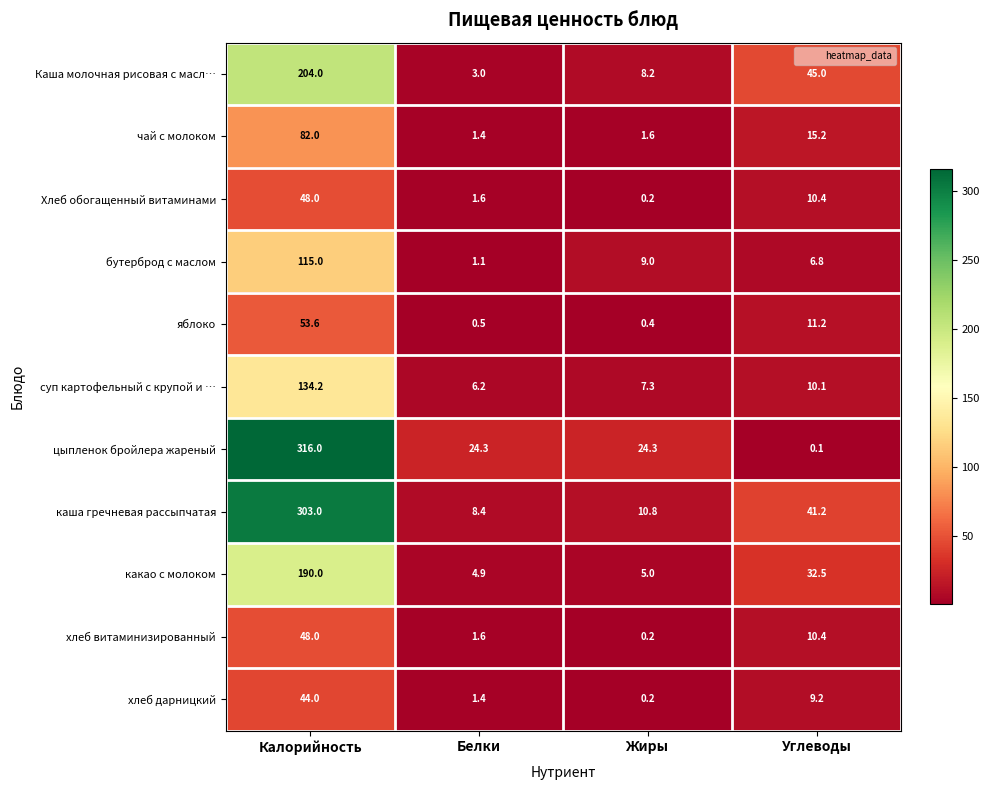

Where does the Хлеб обогащенный витаминами series first go above 10?

Калорийность